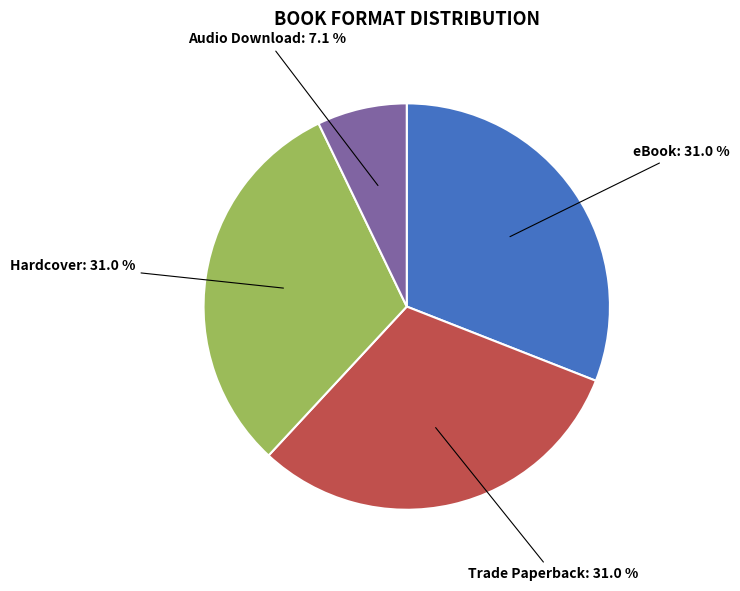

Does any single category account for the majority?

No